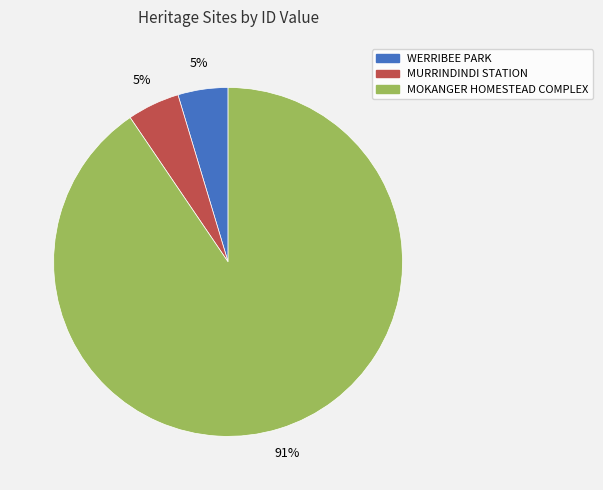

How many segments does this pie chart have?

3